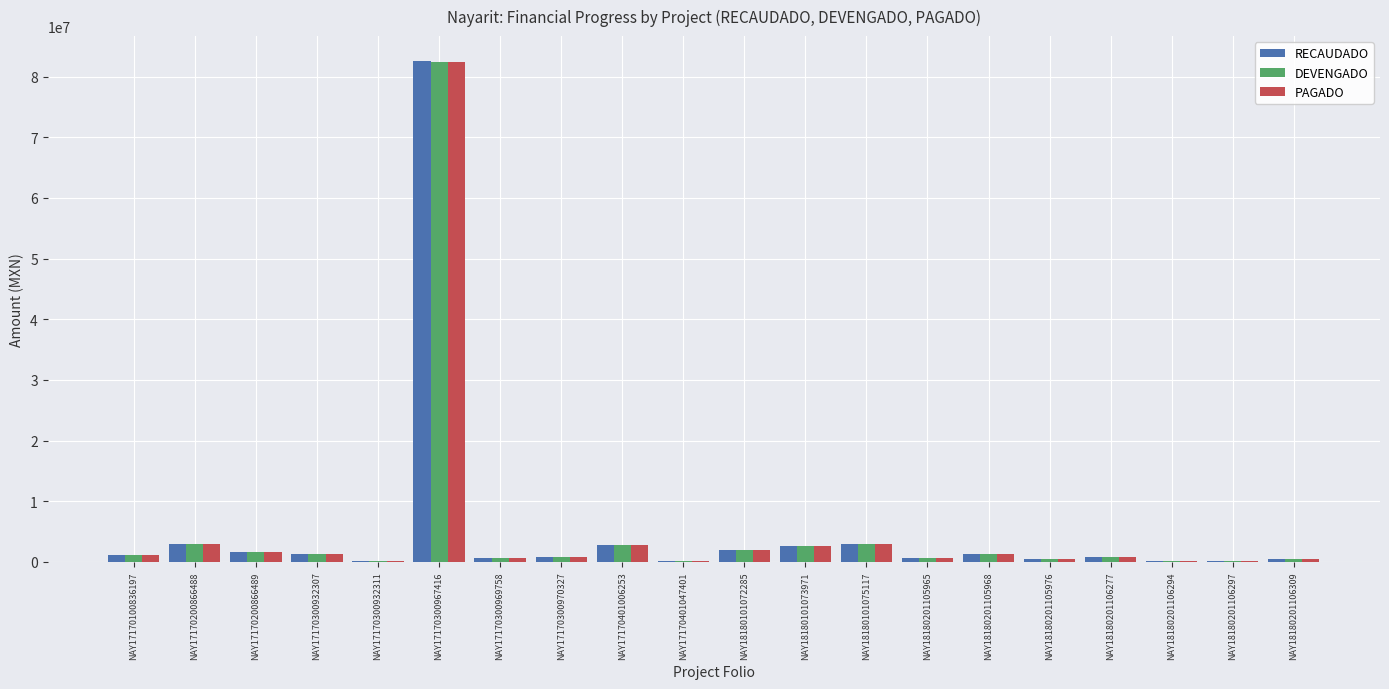

What are all the series names shown in the legend?

RECAUDADO, DEVENGADO, PAGADO